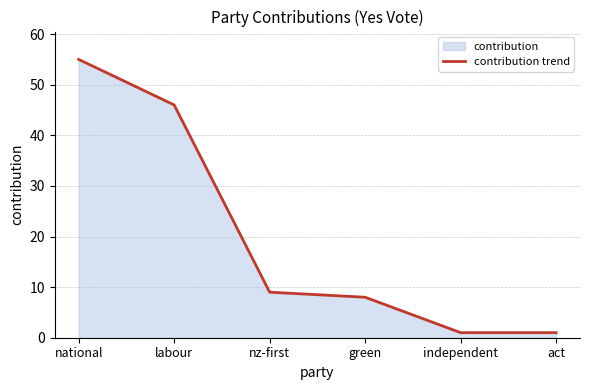

Count the number of categories in the chart.

6